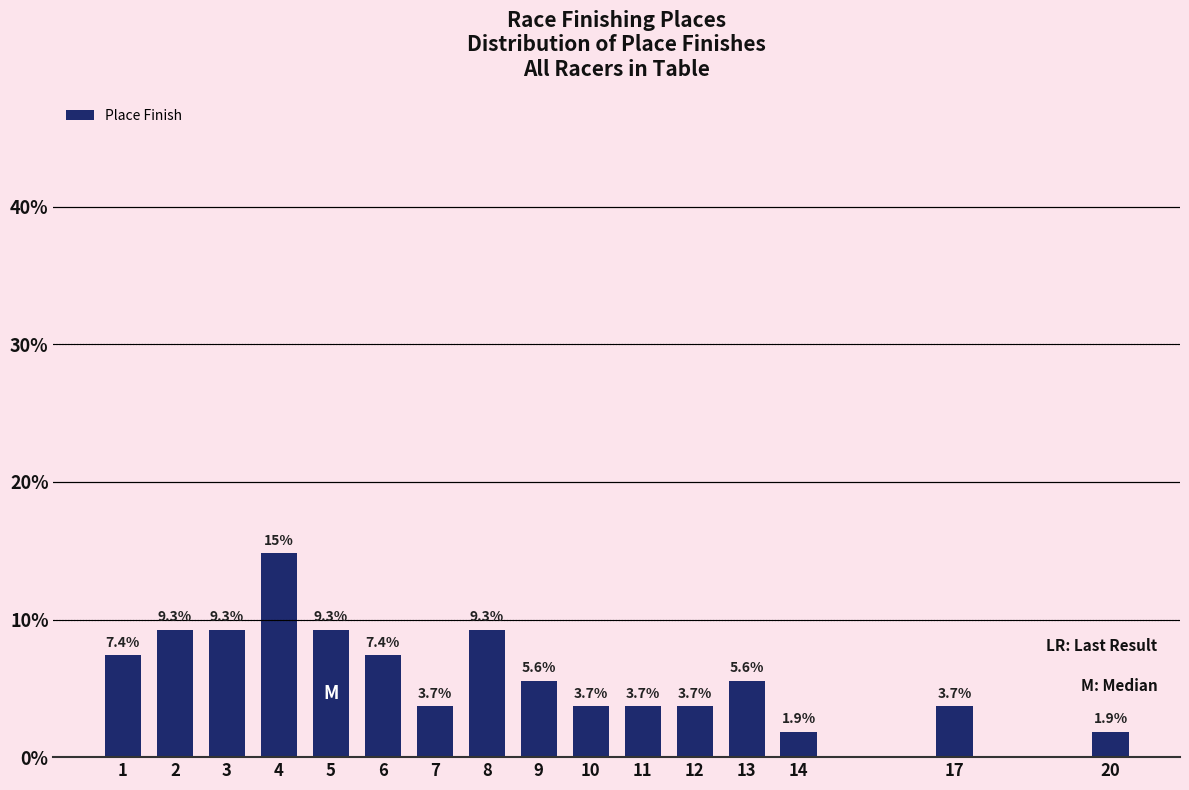

Reading left to right, what are all the values shown in this chart?

7.4	9.3	9.3	14.8	9.3	7.4	3.7	9.3	5.6	3.7	3.7	3.7	5.6	1.9	3.7	1.9